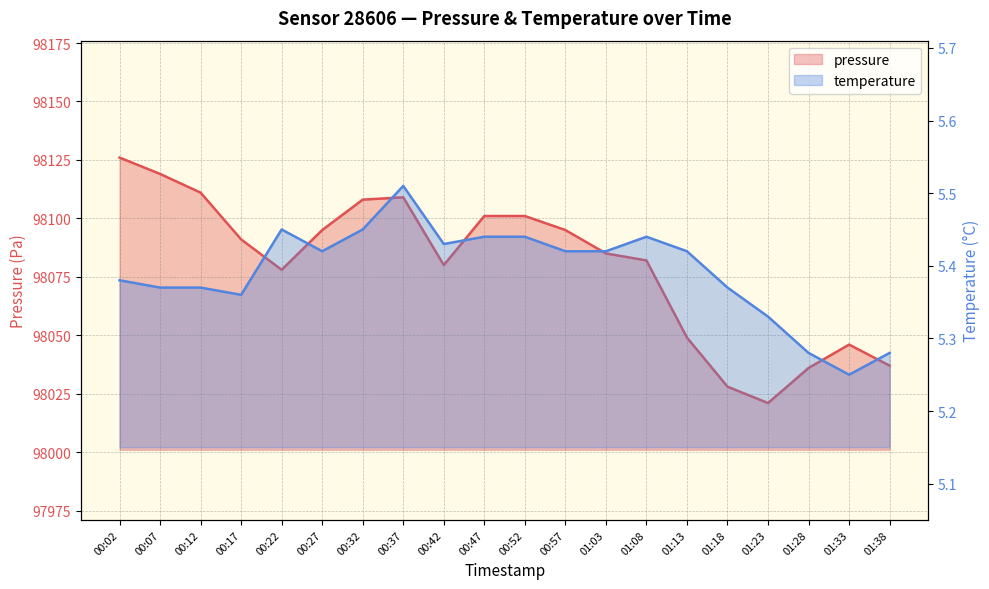

Is it true that temperature equals 5.4 at 00:07?

True